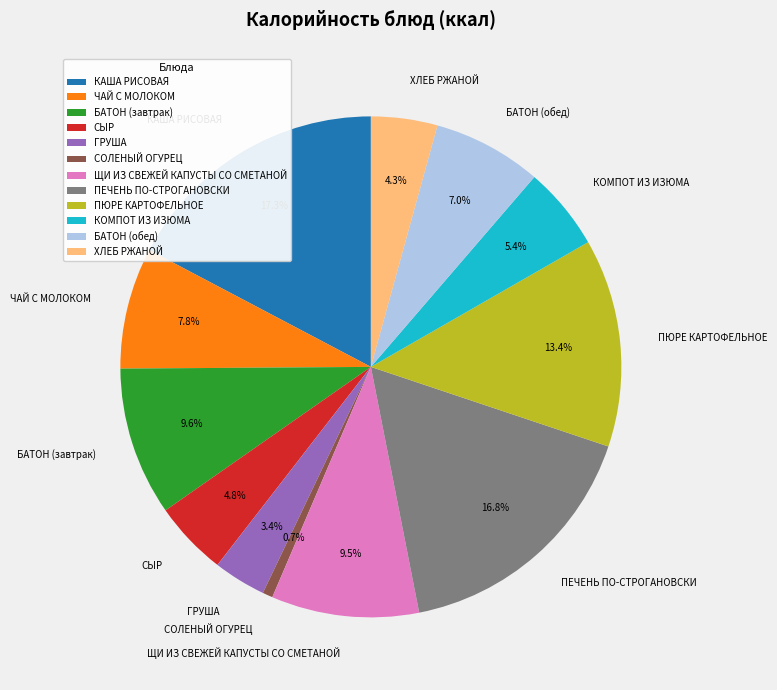

To the nearest percent, what is the average slice percentage?

8%